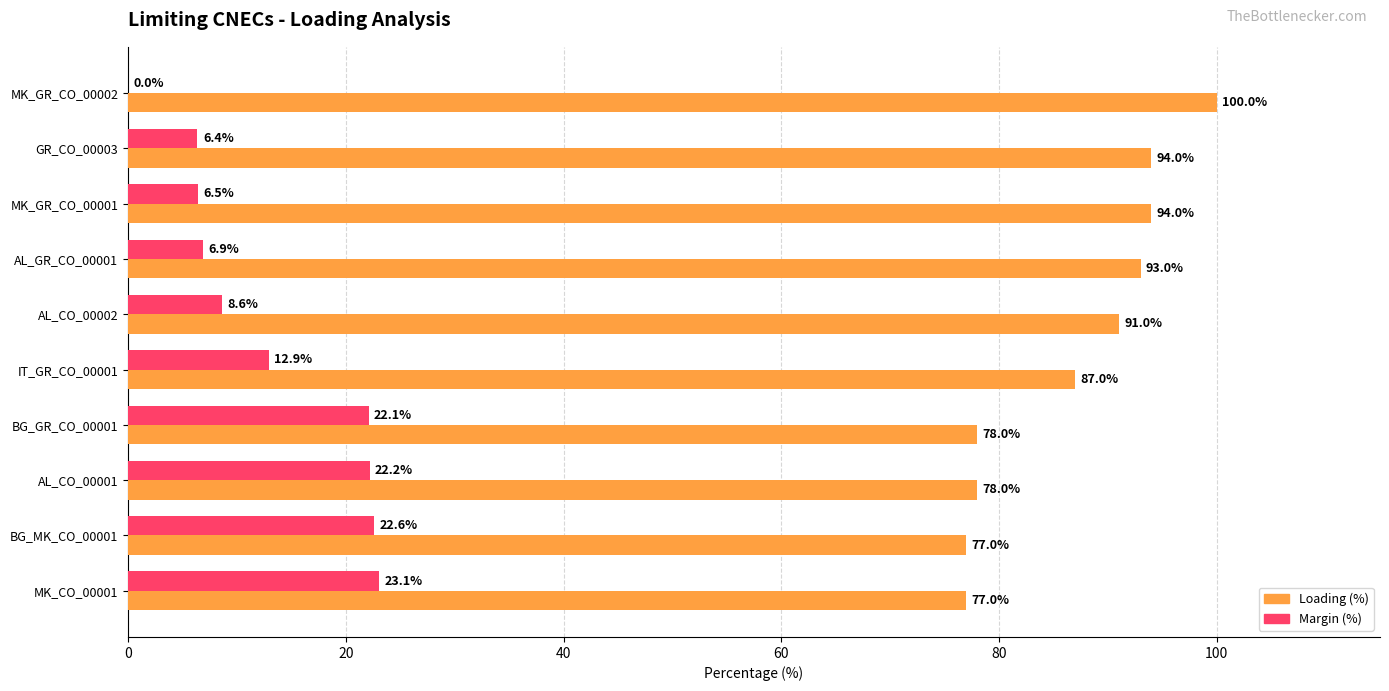

What is the sum of all Loading (%) values?

869.0